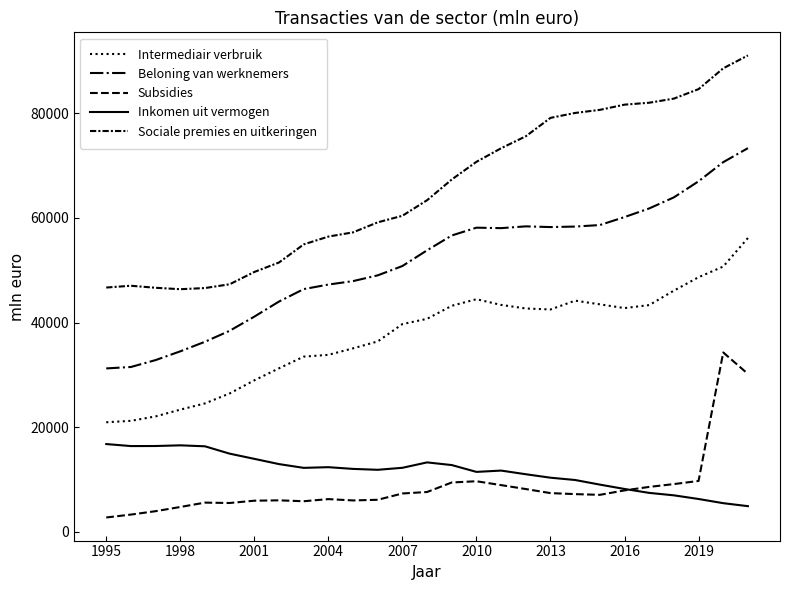

What is the difference between the second highest and second lowest values in the Subsidies series?

26910